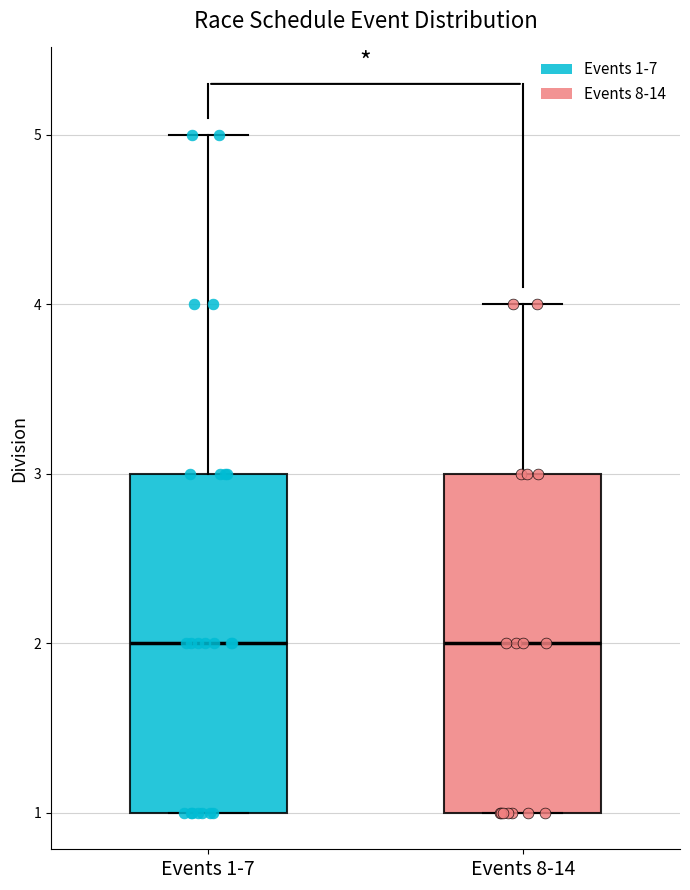

Reading left to right, transcribe this box plot: for each box, give where its median line is, the range the box spans, and where its two whiskers end, as read against the y-axis. The values are not printed on the chart, so give them approximately, as read against the axis.

Events 1-7: median 2, box 1 to 3, whiskers 1 to 5
Events 8-14: median 2, box 1 to 3, whiskers 1 to 4